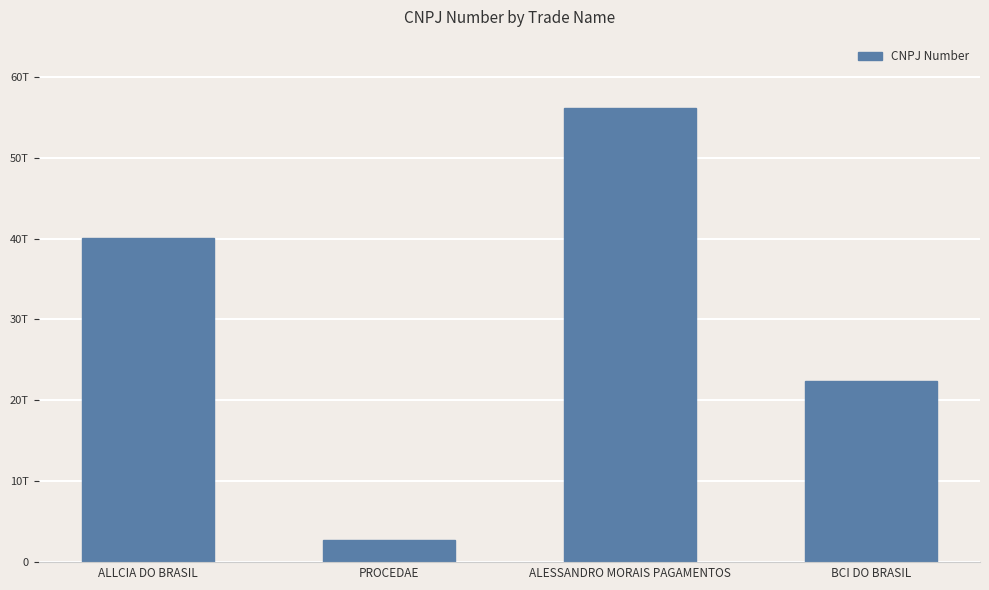

Does the chart contain any negative values?

No